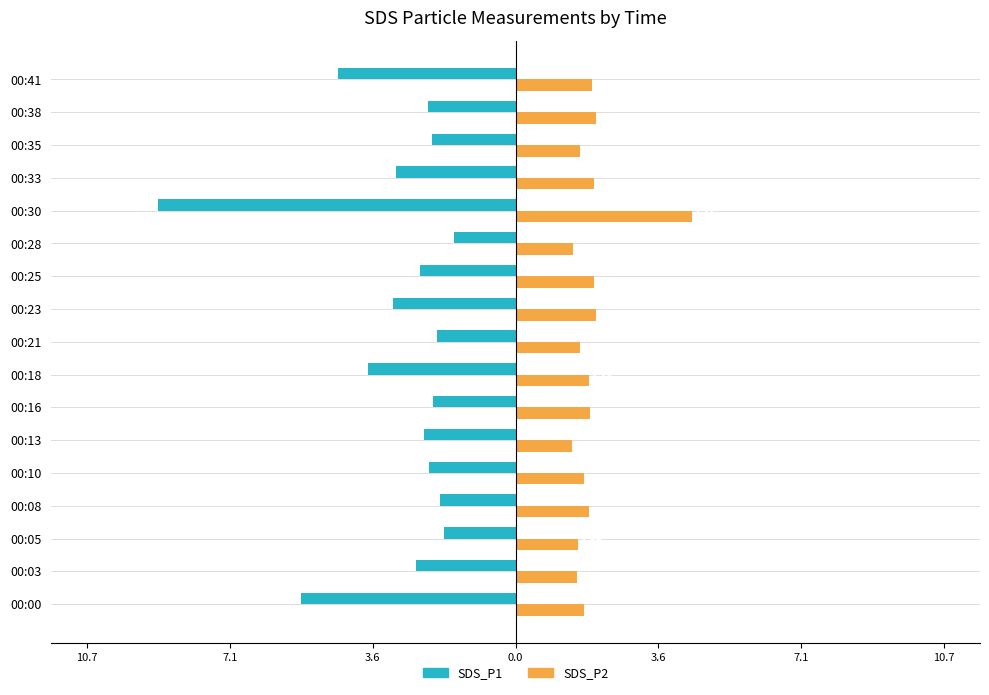

What are all the series names shown in the legend?

SDS_P1, SDS_P2